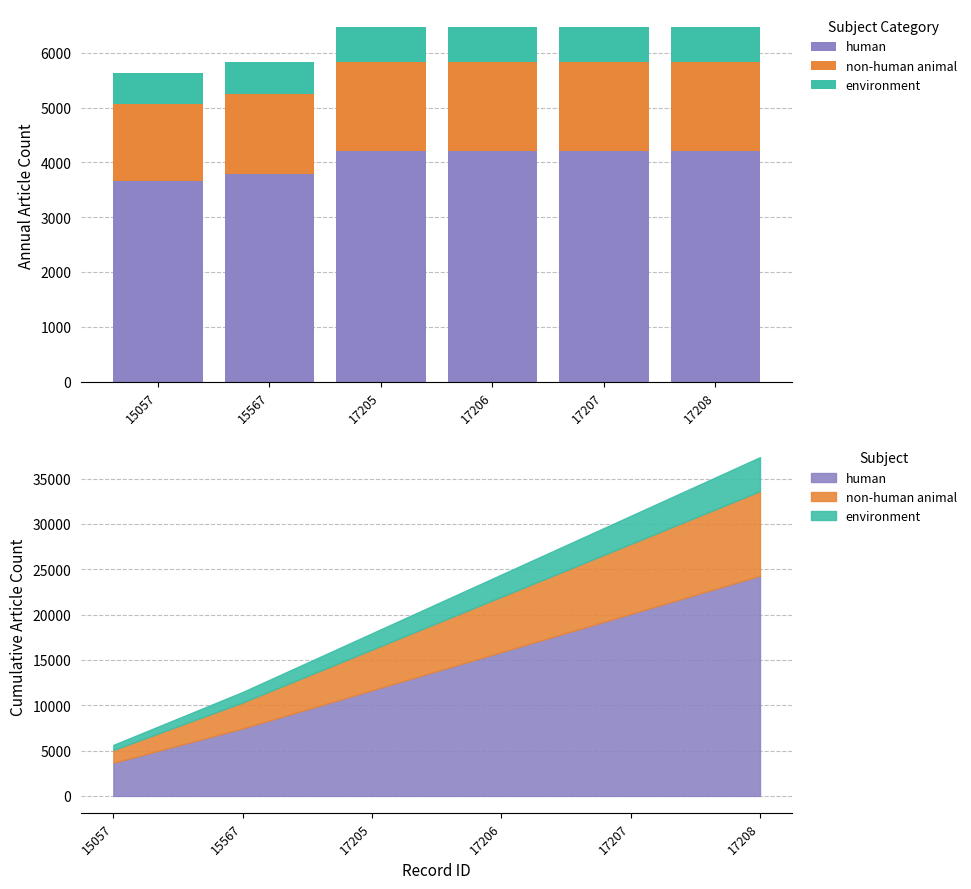

Where is non-human animal nearest to the value 1512?

15567